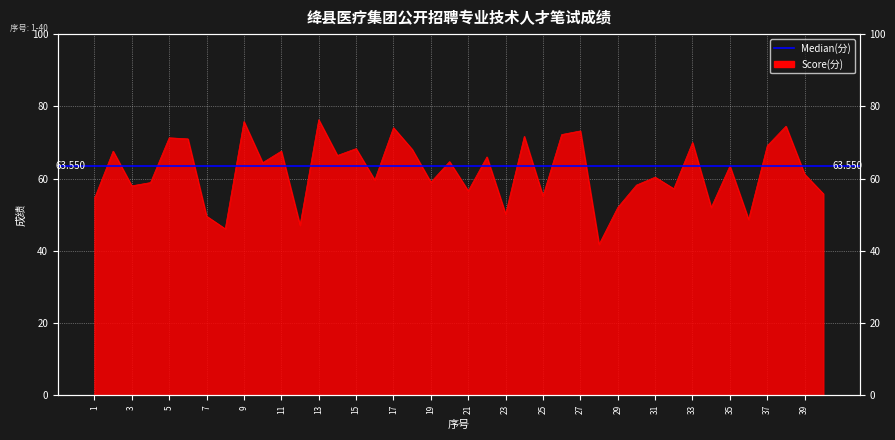

At which category does the data reach its first local peak?

2